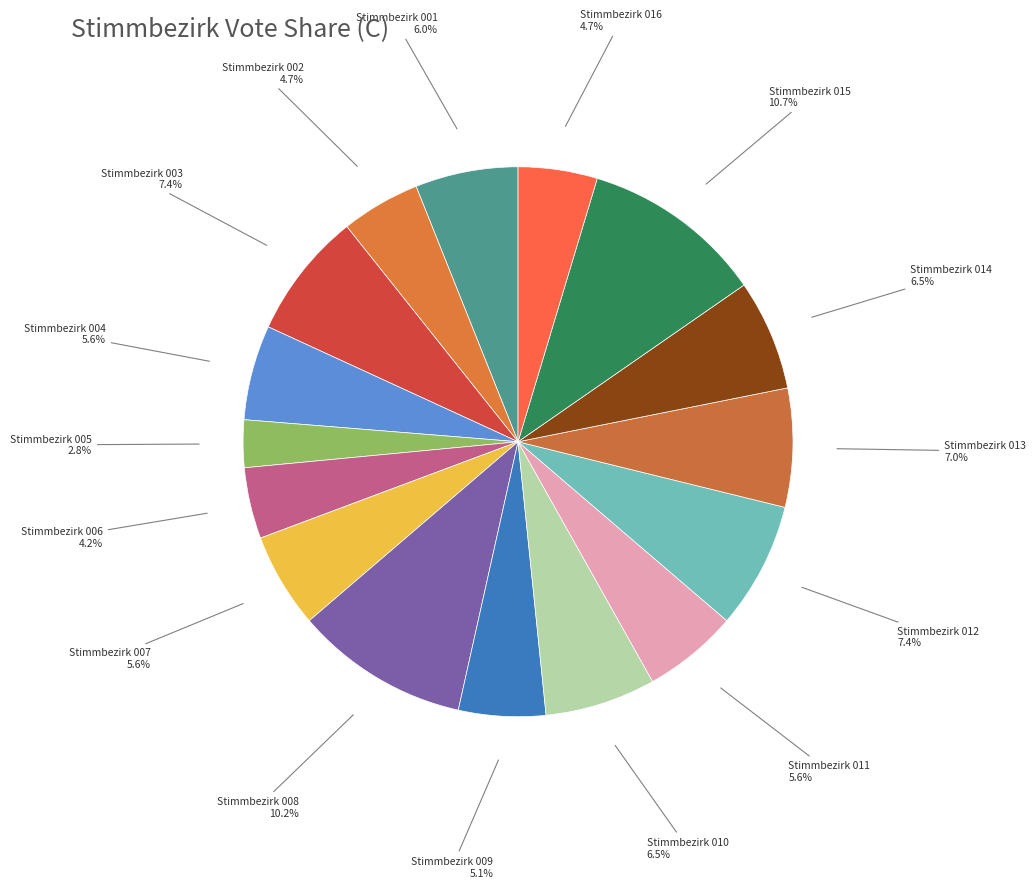

How many segments does this pie chart have?

16